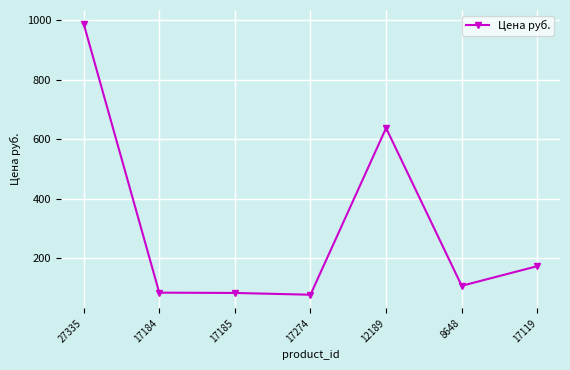

Is this an area chart (filled region under the line)?

No